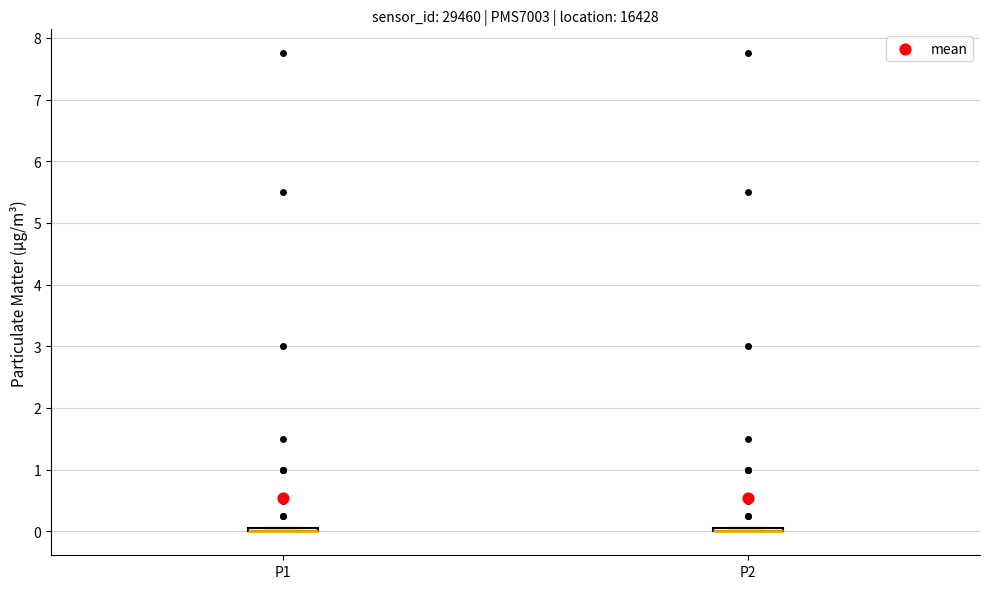

Where is the upper edge of the box for P2 on the y-axis? The values are not printed on the chart, so give them approximately, as read against the axis.

0.1